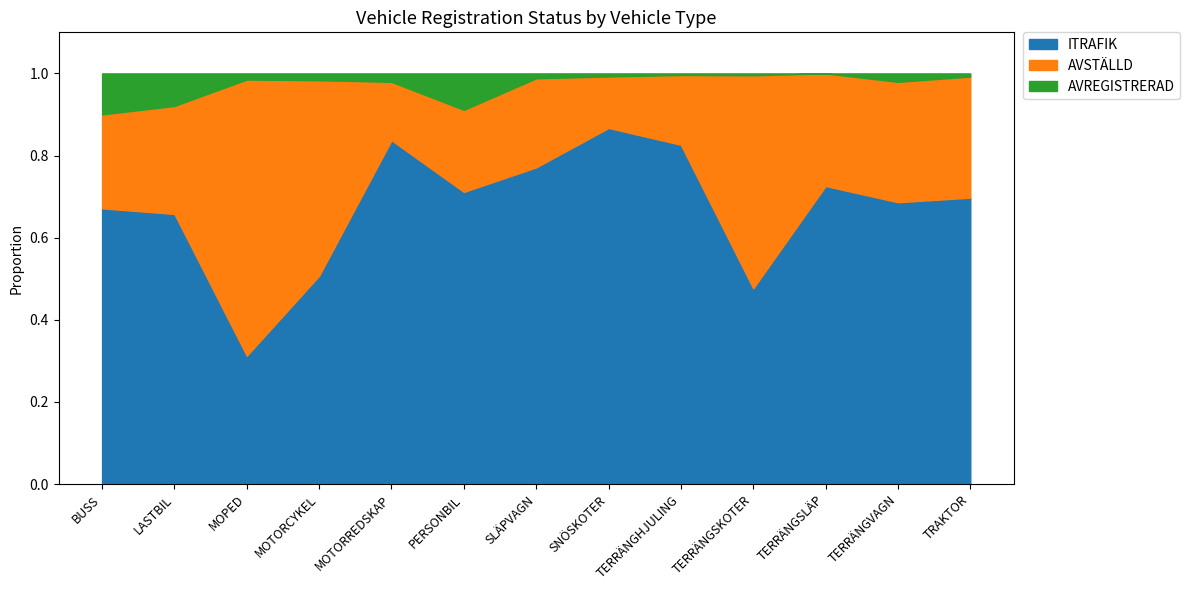

At which label does ITRAFIK reach its minimum?

MOPED